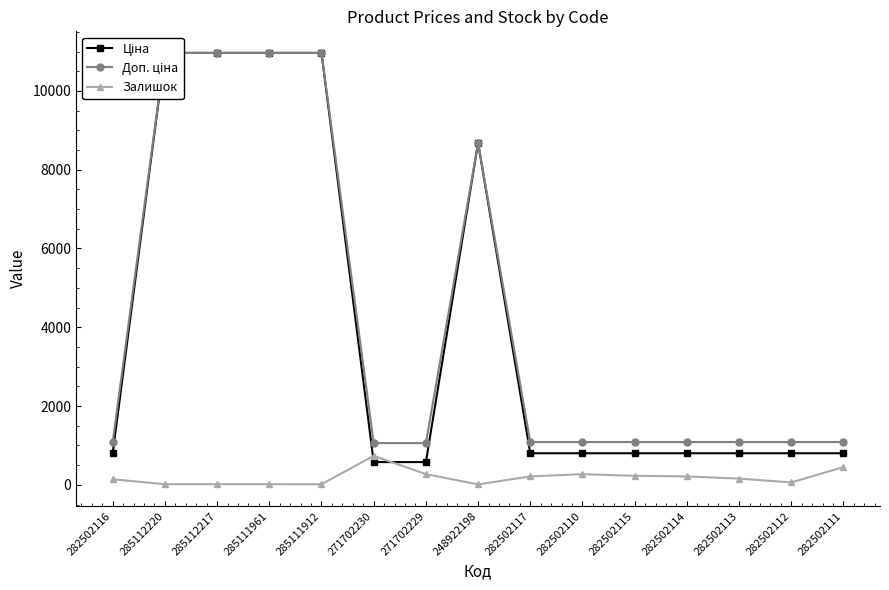

Rank the categories by Залишок value from lowest to highest.

248922198, 285111912, 285112220, 285112217, 285111961, 282502112, 282502116, 282502113, 282502114, 282502117, 282502115, 282502110, 271702229, 282502111, 271702230